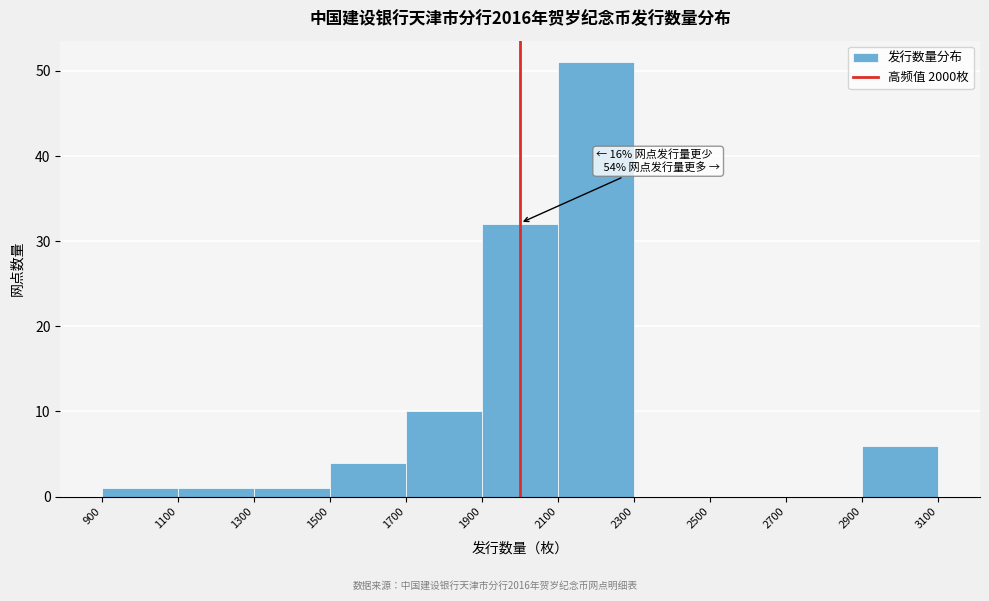

Which range on the x-axis has the tallest bar?

2100 to 2300